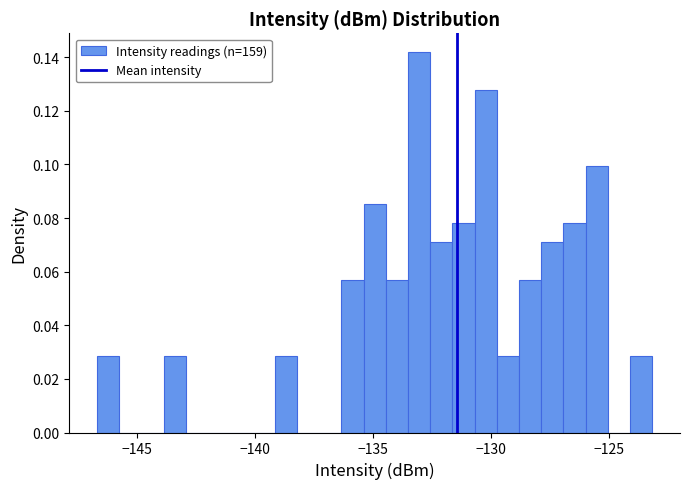

Read against the x-axis, roughly where is the centre of the tallest bar?

-133.0